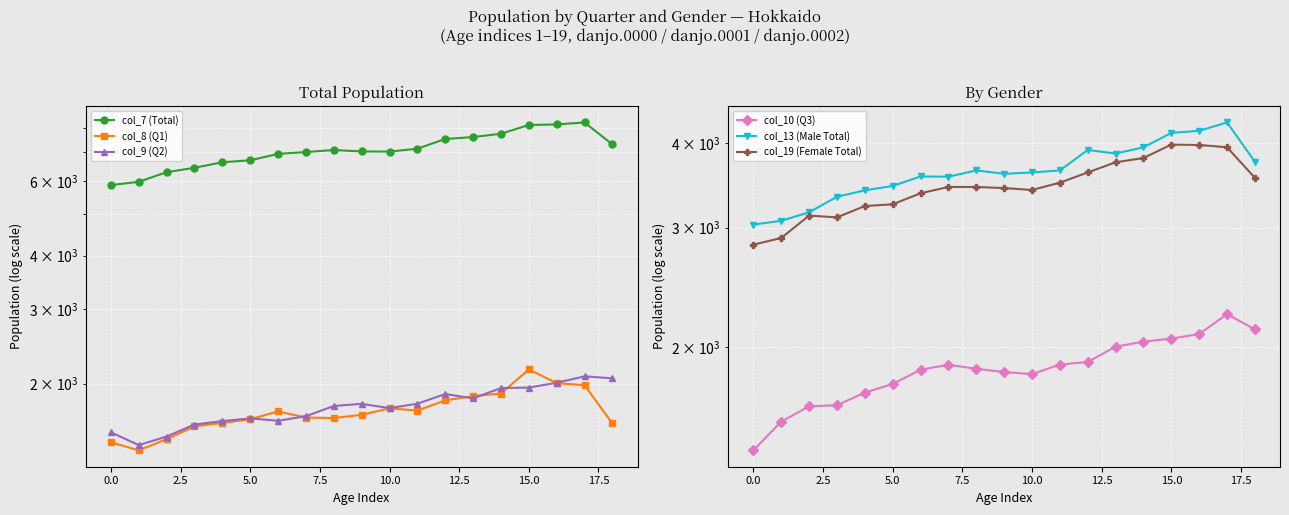

The col_13 (Male Total) series shows 3070 at 0.0. True or false?

True